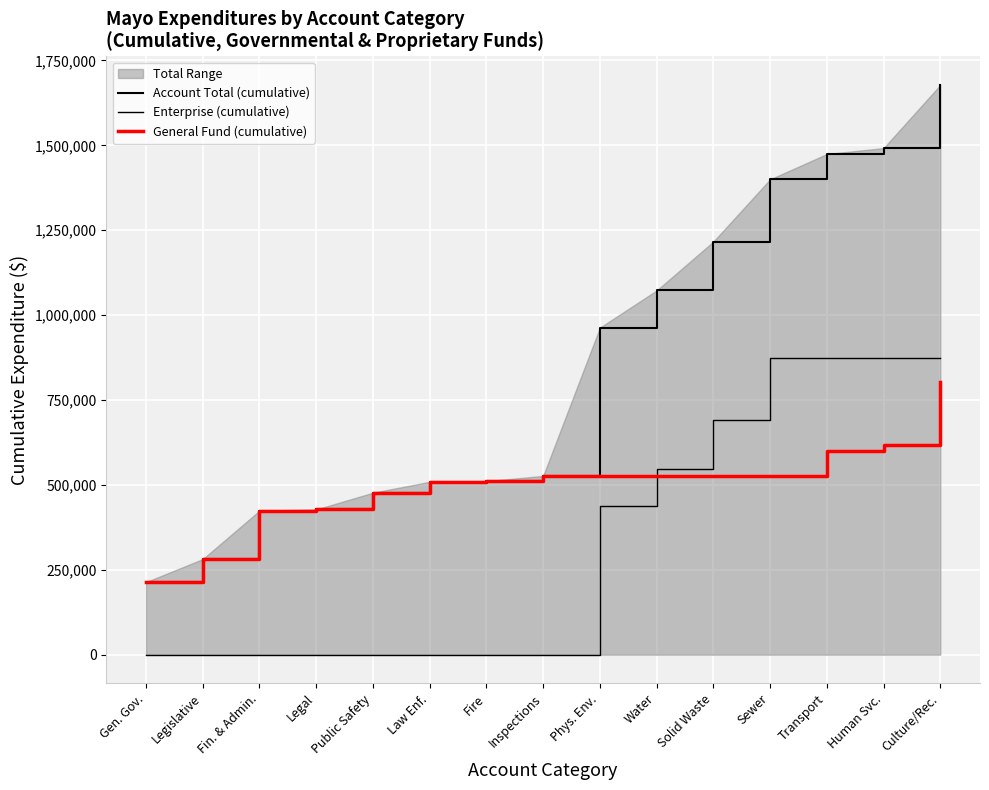

How many series are shown in this chart?

3